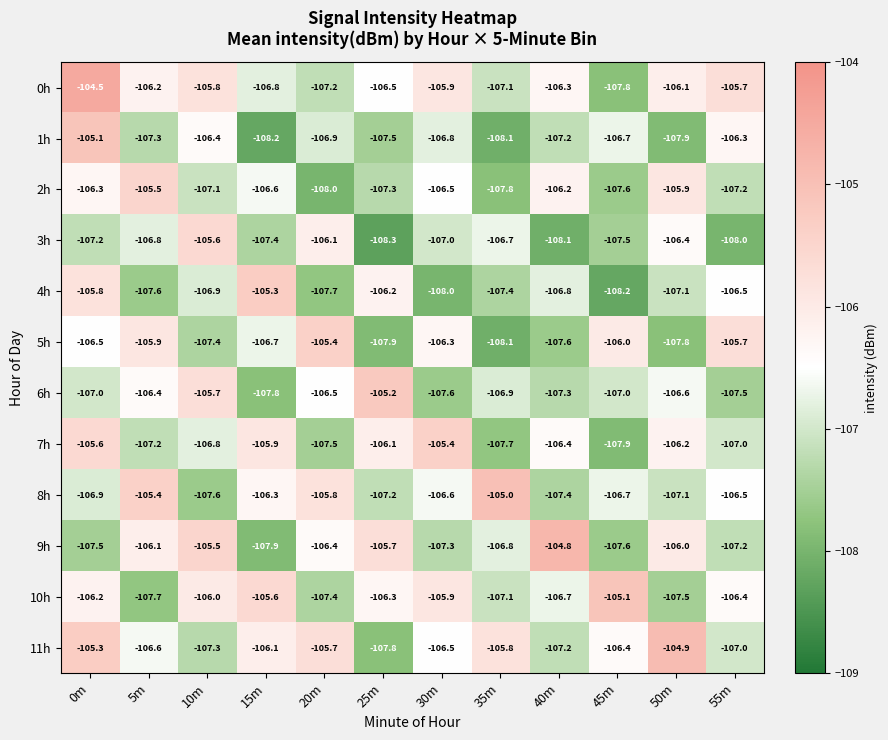

At which category is the sum across all series the highest?

0m